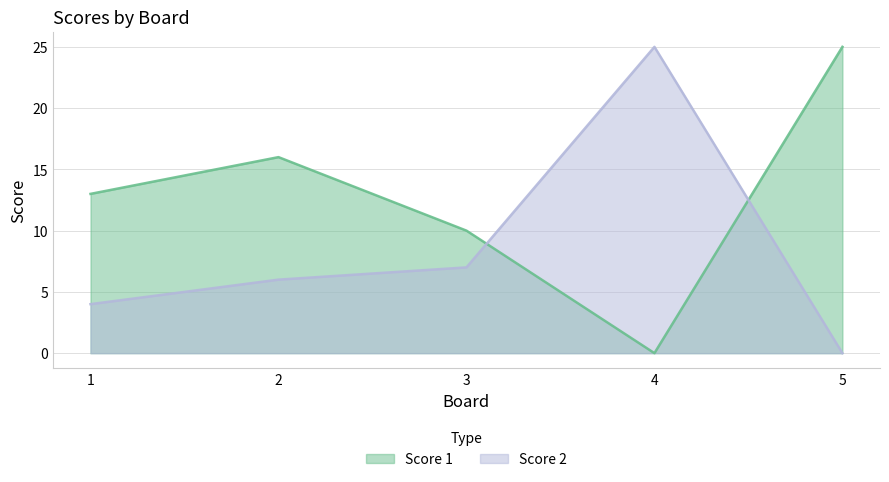

Reading left to right, transcribe all the data shown in this chart.

Score 1: 13	16	10	0	25
Score 2: 4	6	7	25	0